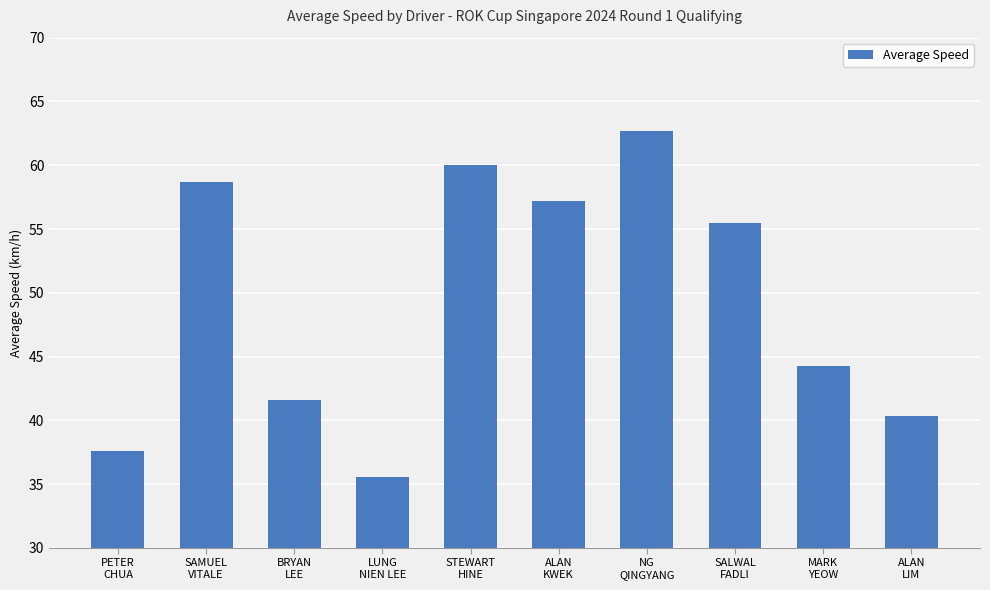

What is the sum of the values at MARK
YEOW and PETER
CHUA?

81.8